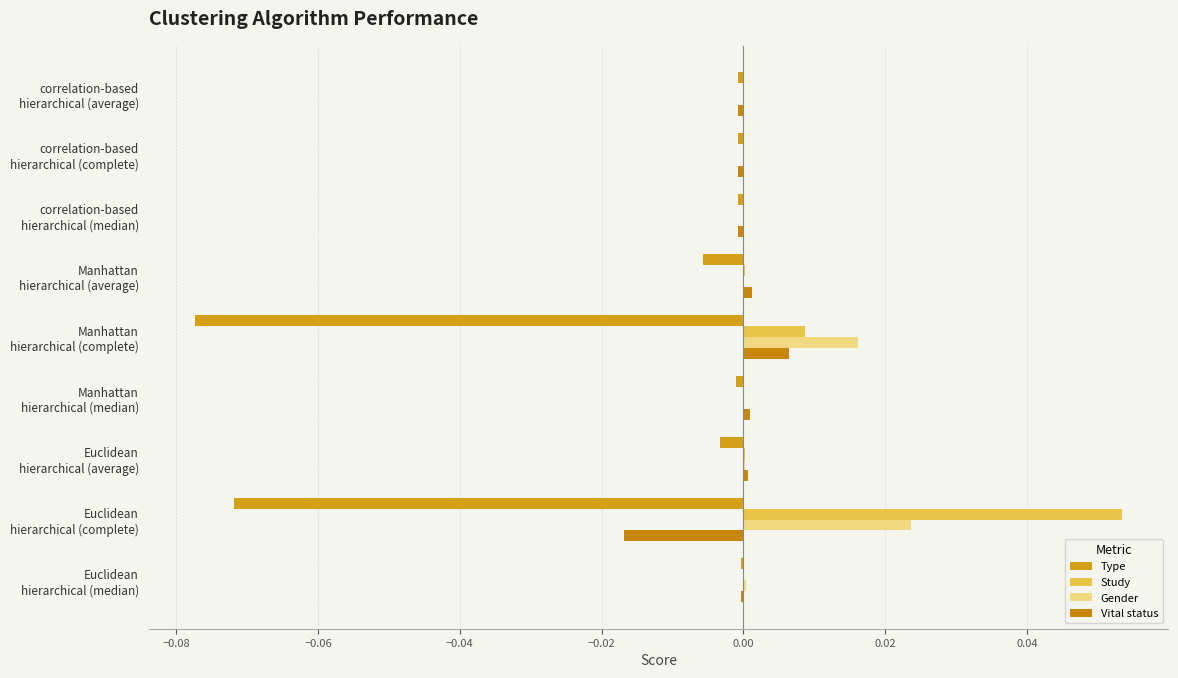

What are all the series names shown in the legend?

Type, Study, Gender, Vital status